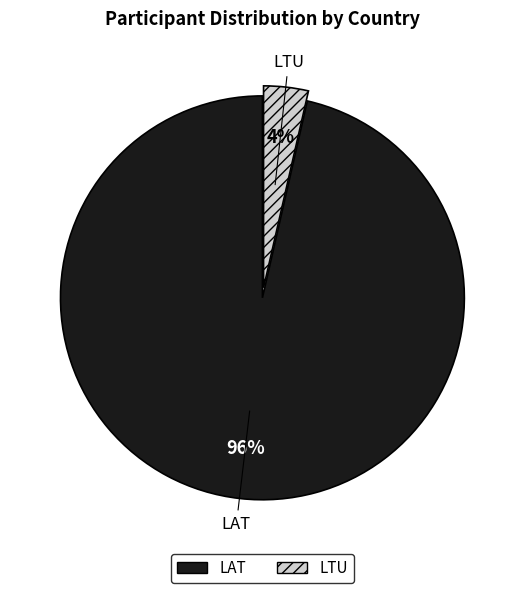

What is the smallest slice in the pie chart?

LTU